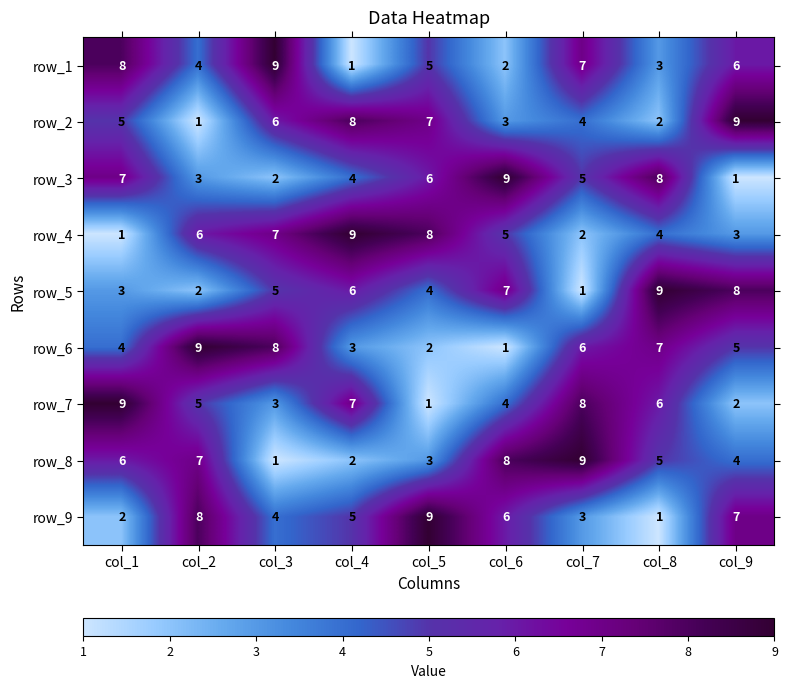

How many series are shown in this chart?

9